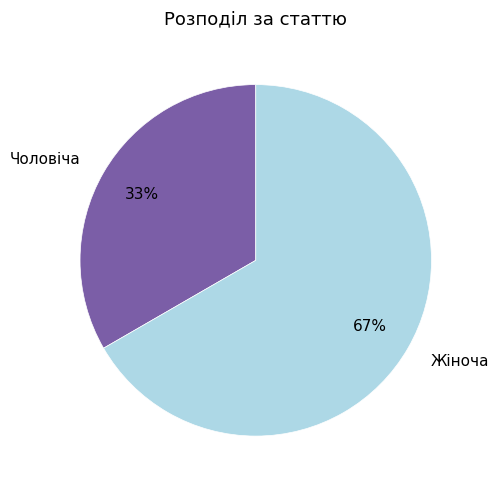

What is the largest slice in the pie chart?

Жіноча